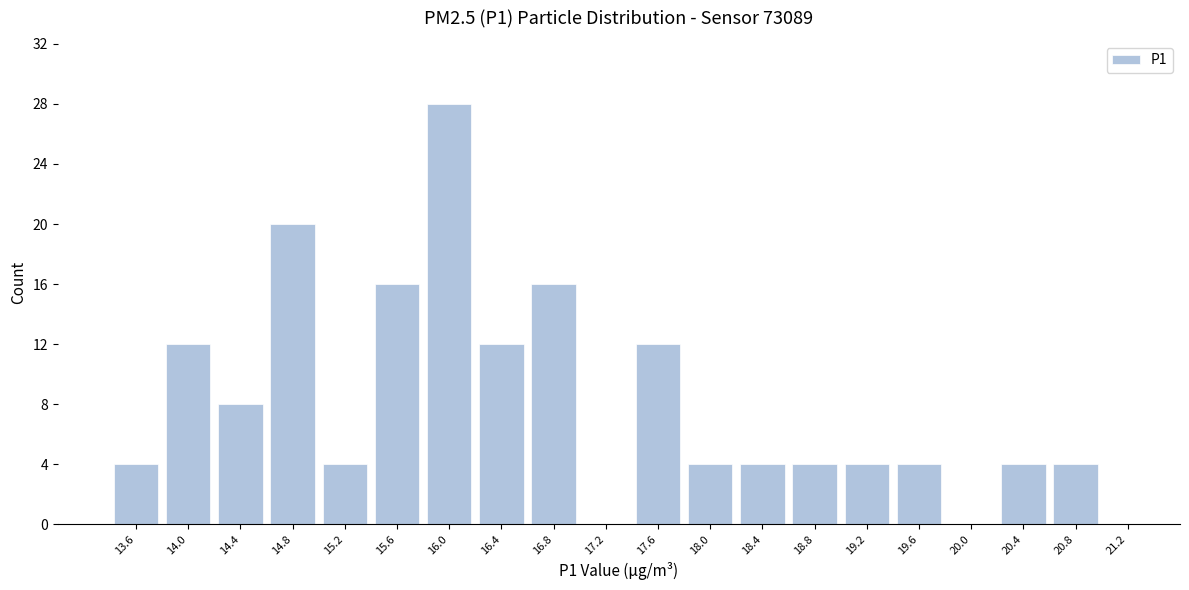

Which range on the x-axis has the tallest bar?

15.80 to 16.20